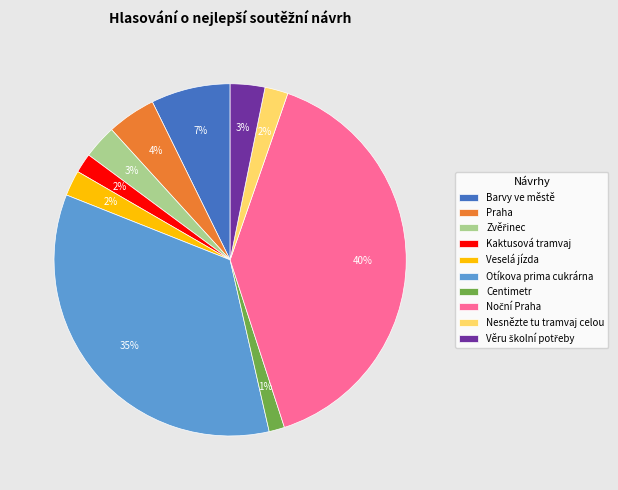

Does any single category account for the majority?

No